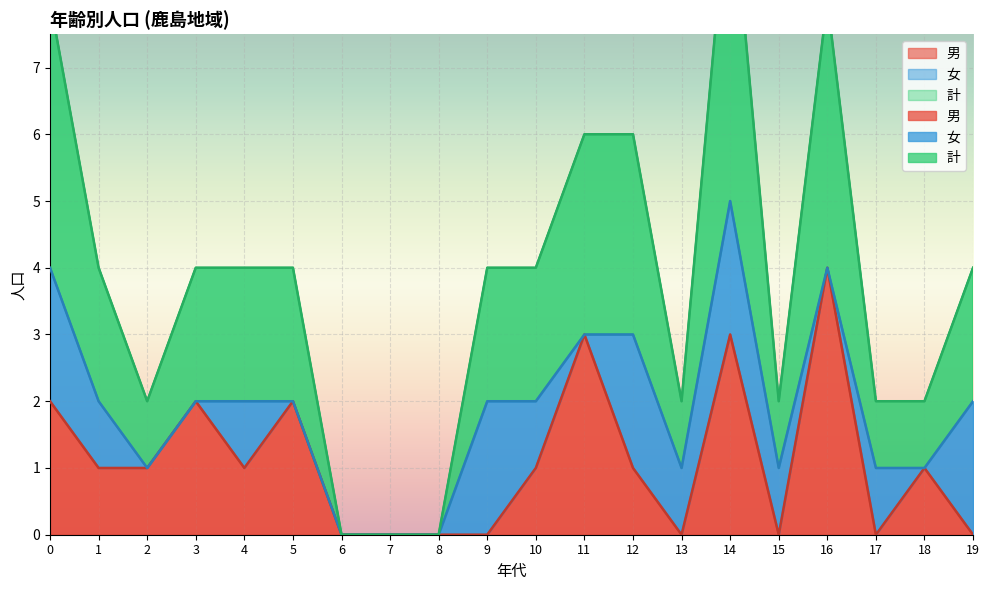

At which category is the sum across all series the highest?

14